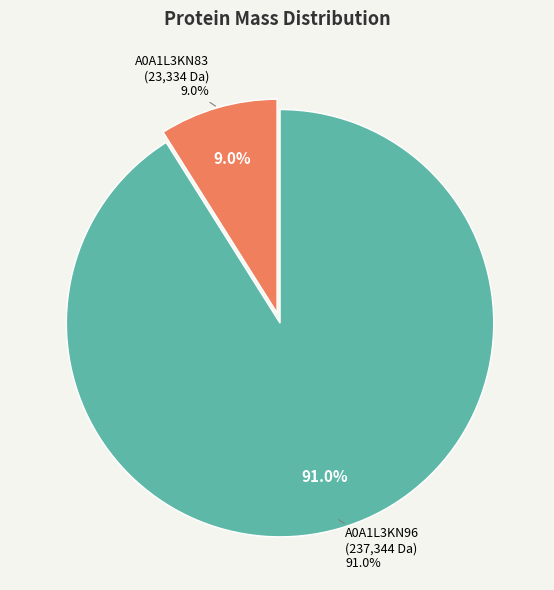

How much of the chart is everything except tr|A0A1L3KN96|A0A1L3KN96_9VIRU?

9.0%